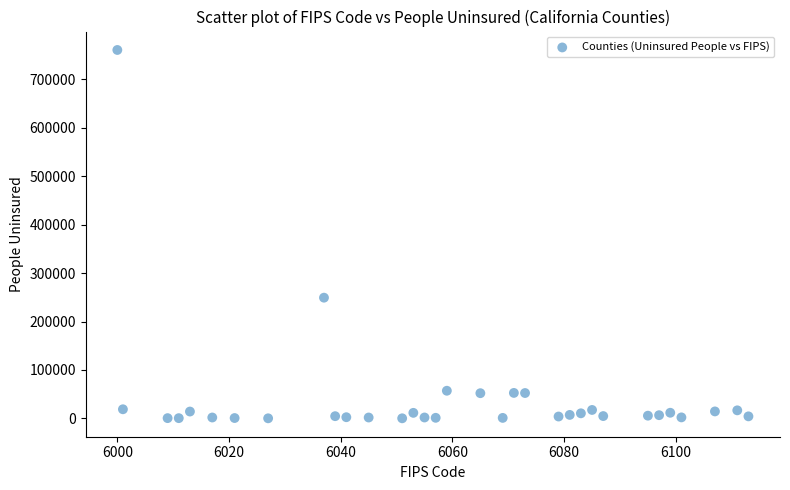

What Y value in the scatter plot is closest to 380297?

249186